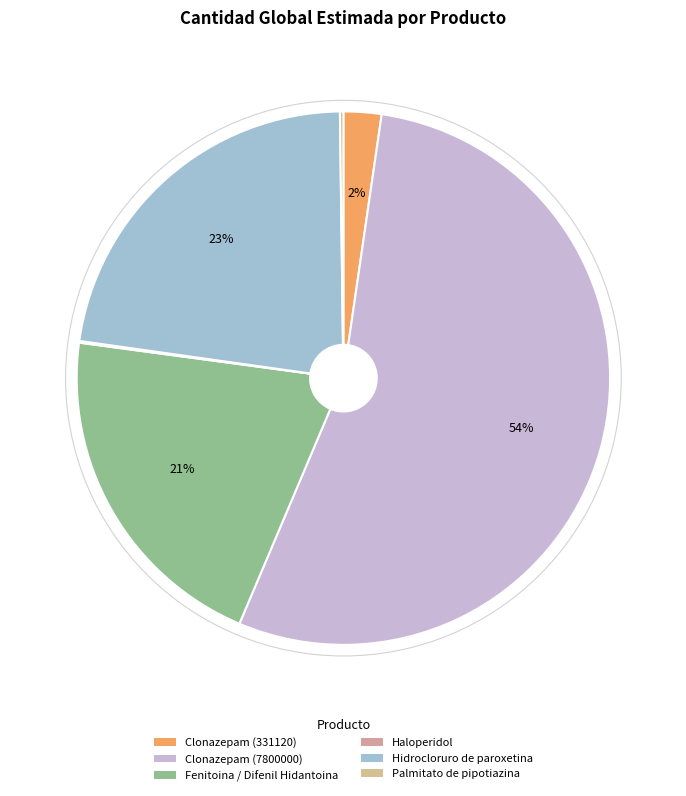

Which category has the smallest portion of the pie?

Haloperidol